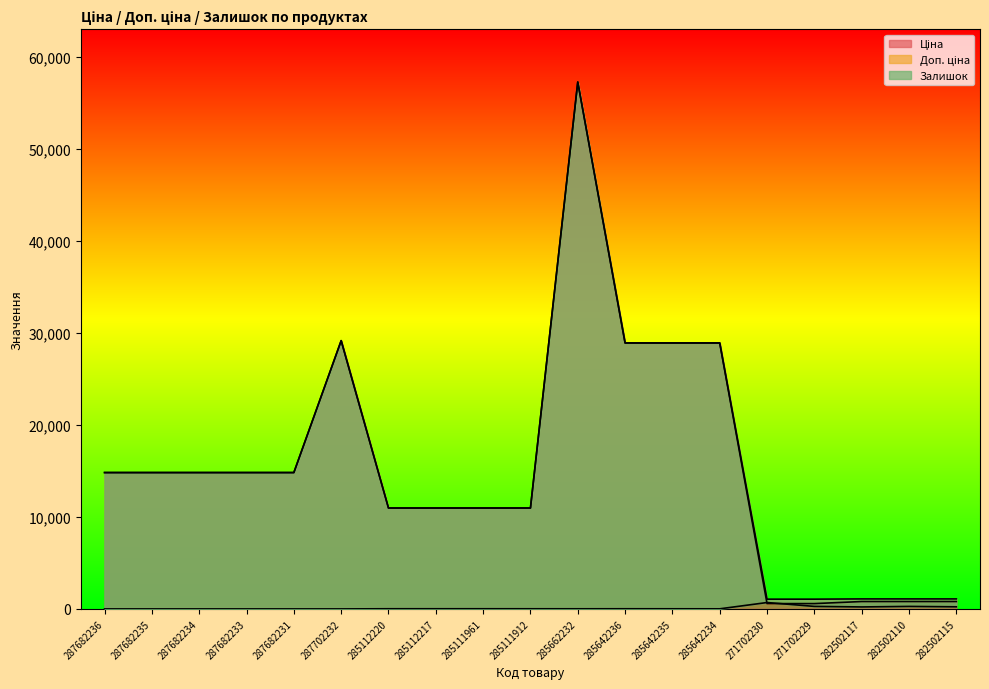

The value of Ціна at 285642234 is 49503.2. True or false?

False